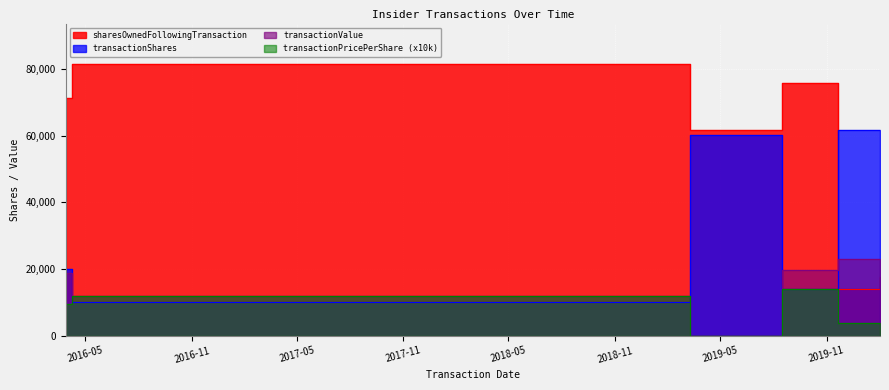

What is the difference between the highest and lowest values at 2019-03-11?

61750